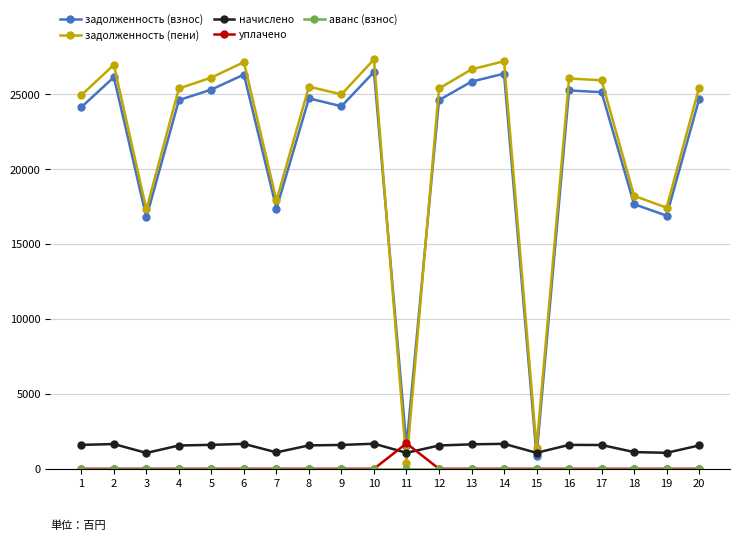

At how many categories does at least one series exceed 5473?

18